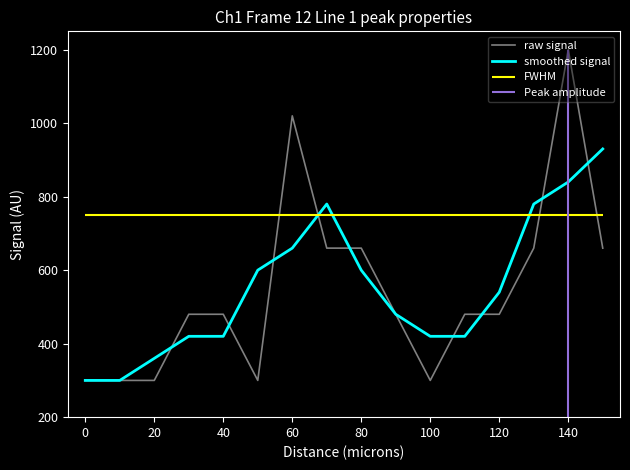

Which series has the largest range (max minus min)?

raw signal